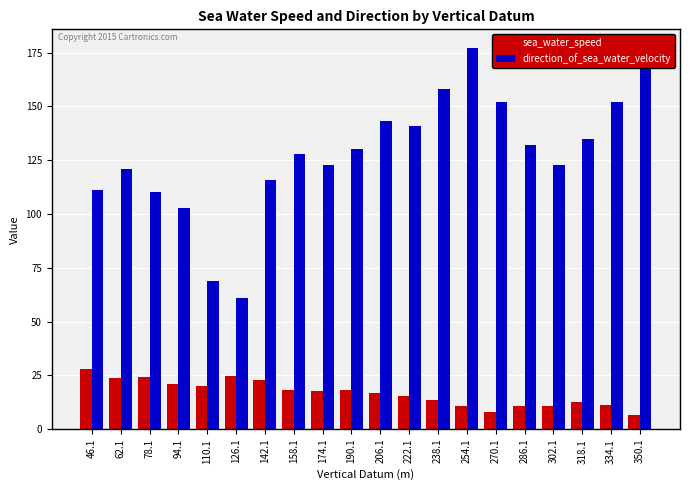

At which category is the sum across all series the highest?

254.1